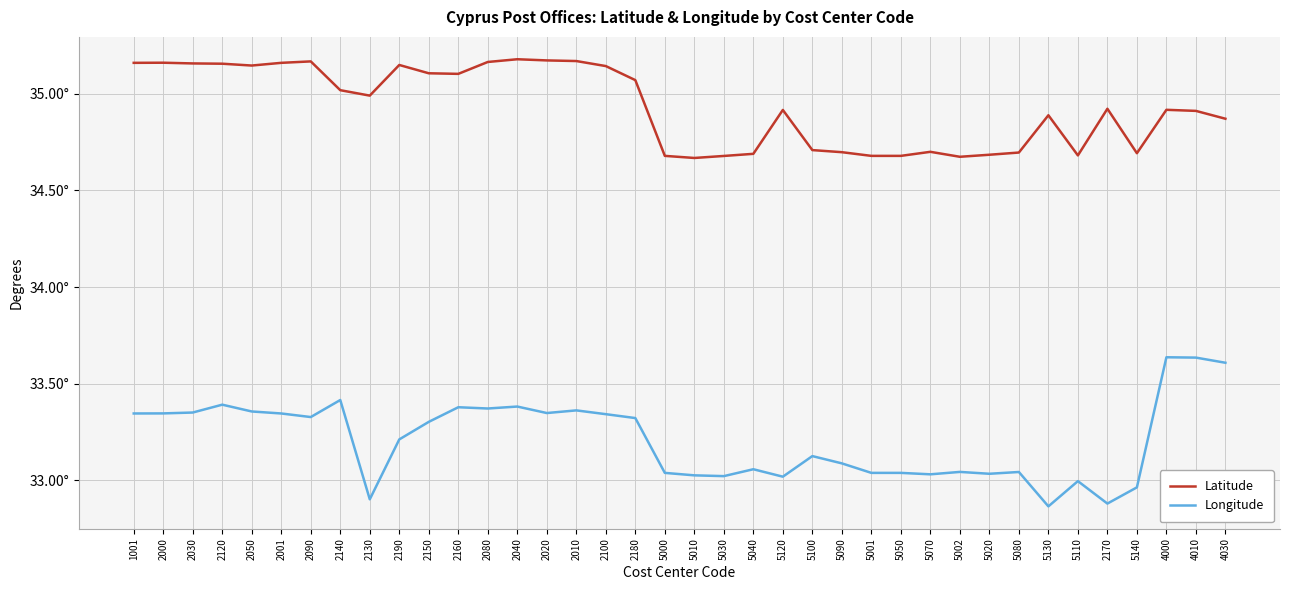

What are all the series names shown in the legend?

Latitude, Longitude